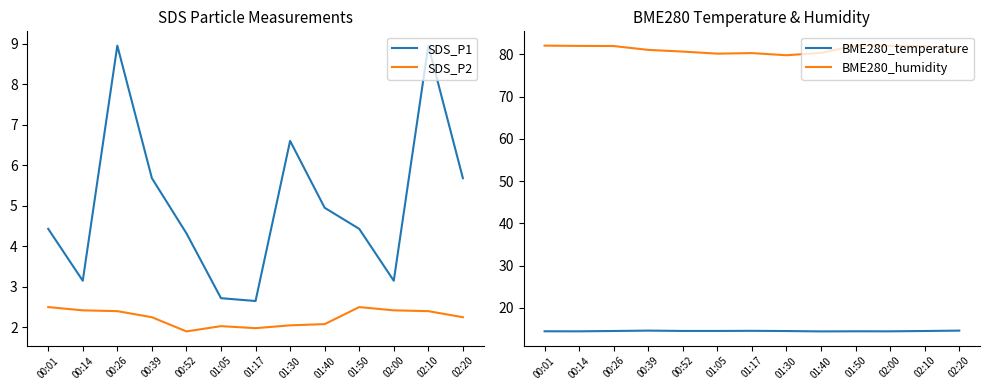

At which category does BME280_temperature reach its first local peak?

00:39